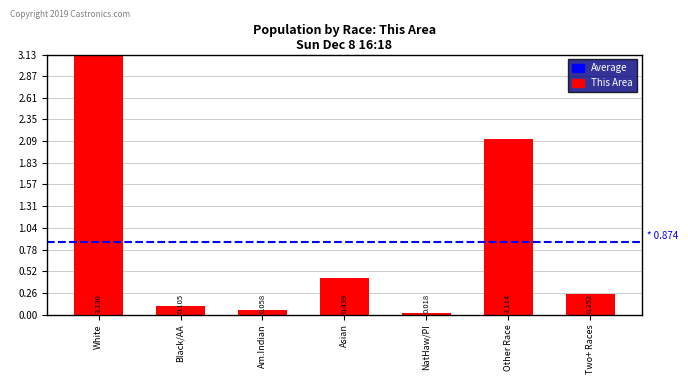

Rank the categories by value from lowest to highest.

NatHaw/PI, Am.Indian, Black/AA, Two+ Races, Asian, Other Race, White